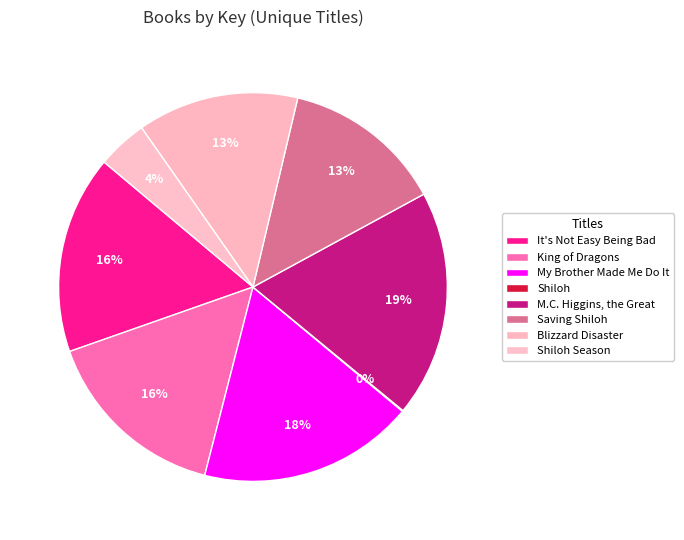

True or false: King of Dragons accounts for 29% of the total.

False